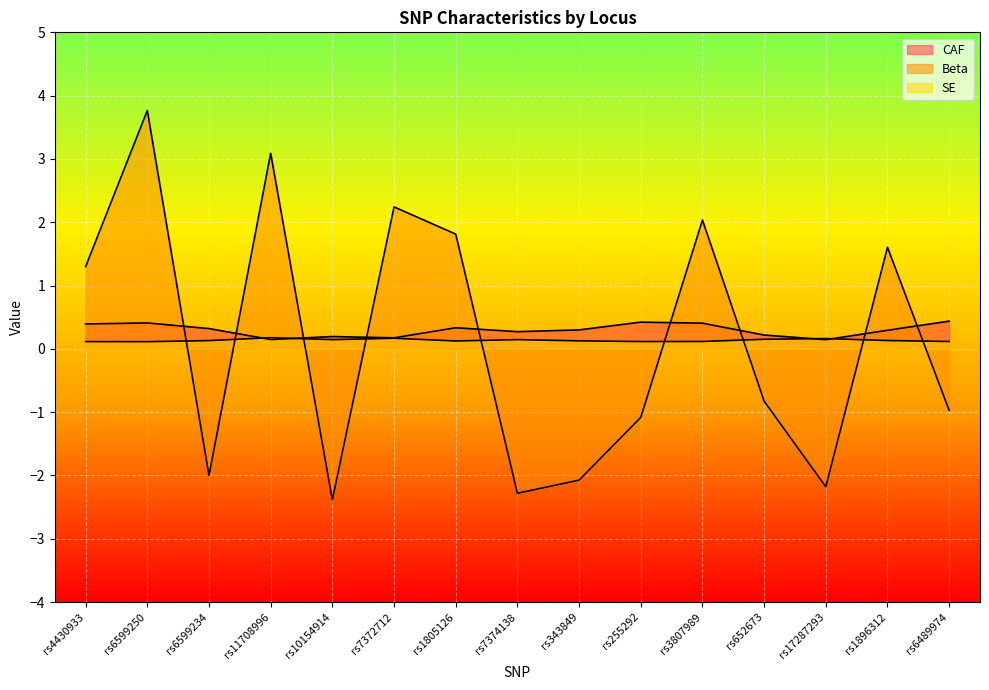

What is the difference between the maximum and minimum values in the Beta series?

6.1